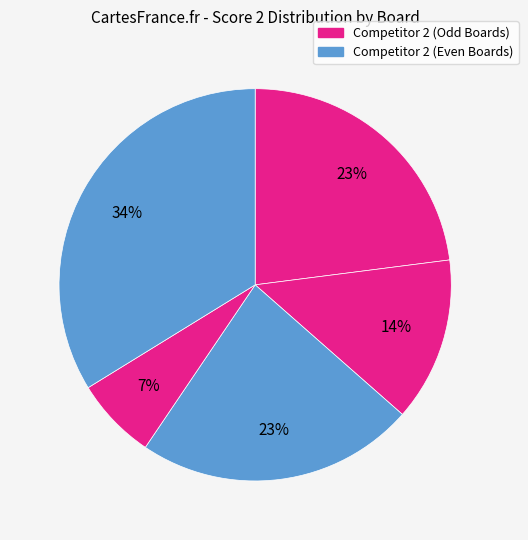

Is there a majority slice in this chart?

No